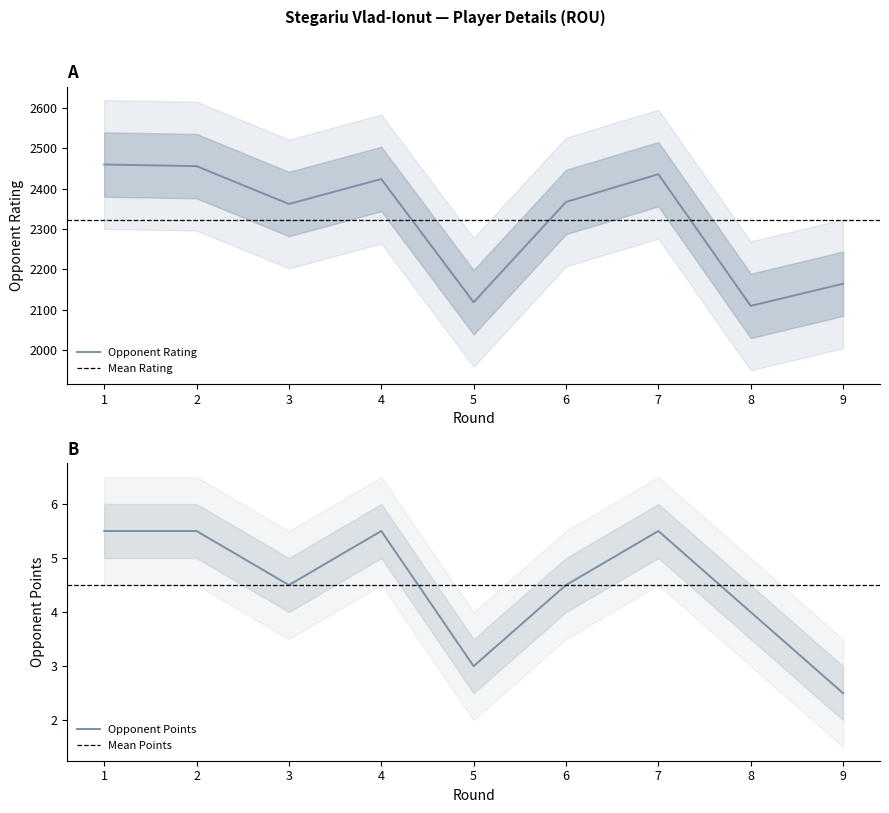

At which label does Opponent Points first exceed 4?

1